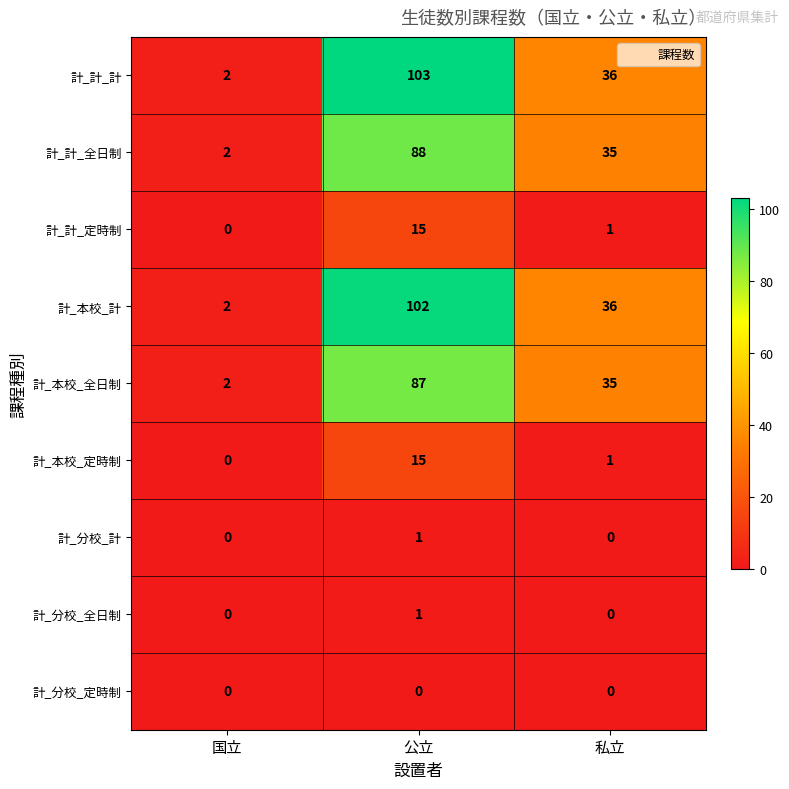

Is the value of 計_計_全日制 at 国立 greater than the value of 計_分校_全日制 at 公立?

Yes